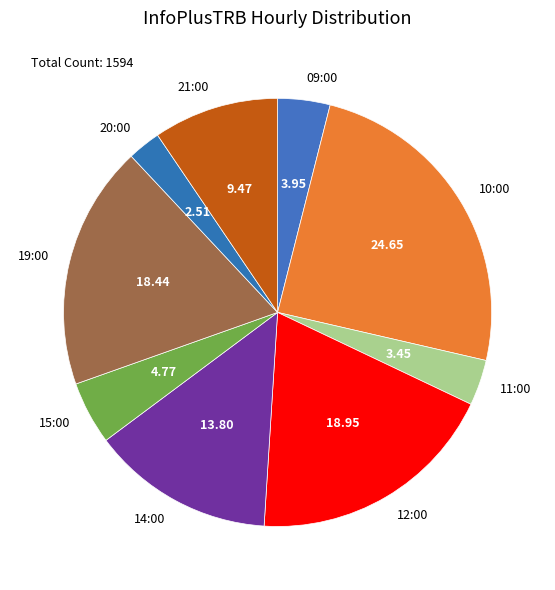

Which slice is the largest?

10:00